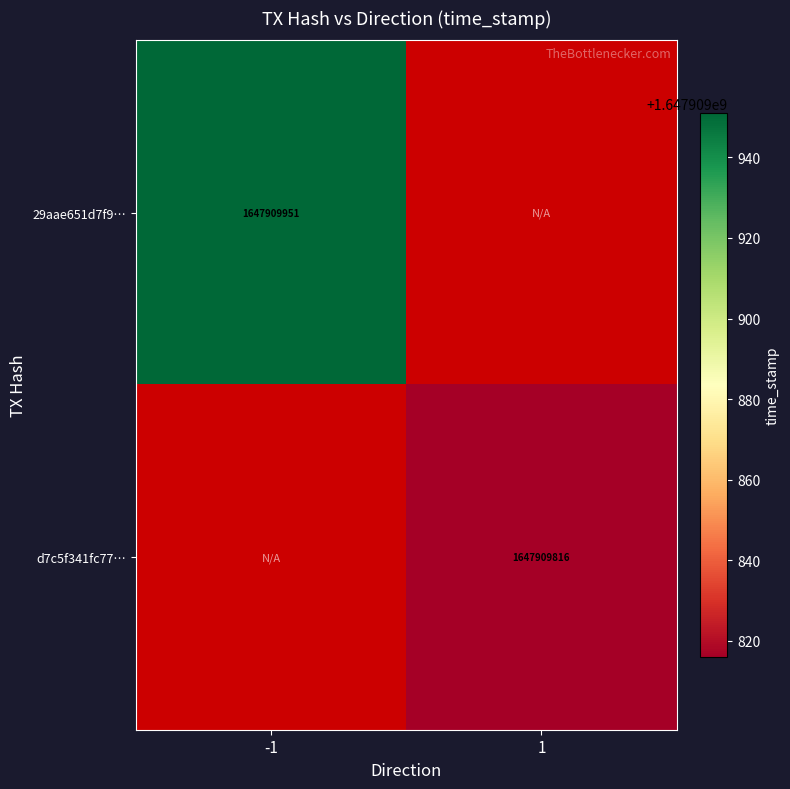

How many data points does each series have?

2